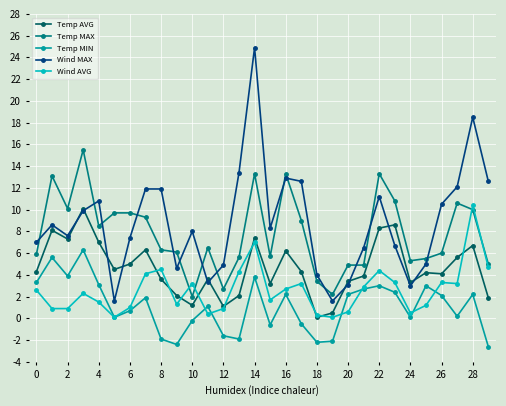

What are all the series names shown in the legend?

Temp AVG, Temp MAX, Temp MIN, Wind MAX, Wind AVG